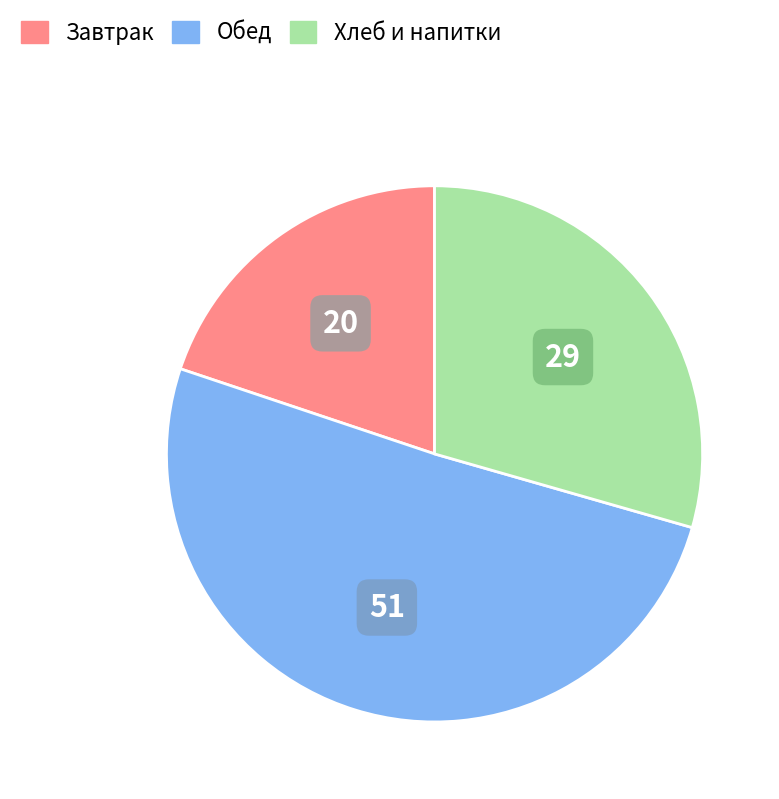

Which has a higher value, Обед or Завтрак?

Обед